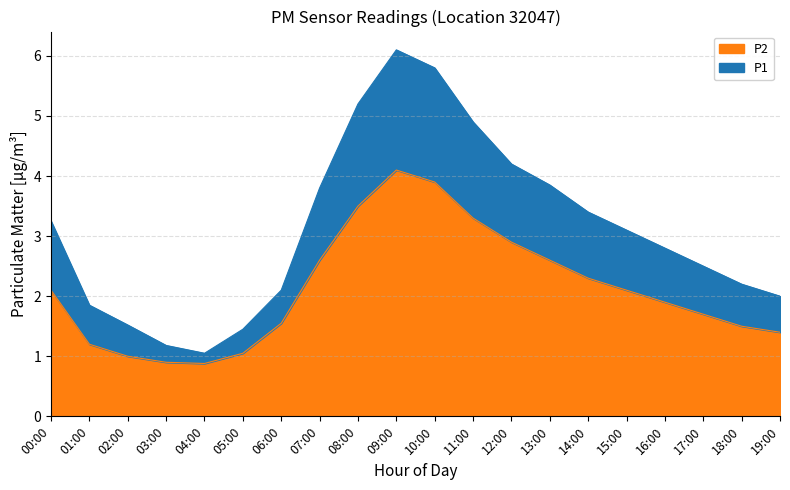

True or false: P1 and P2 intersect in this chart.

False